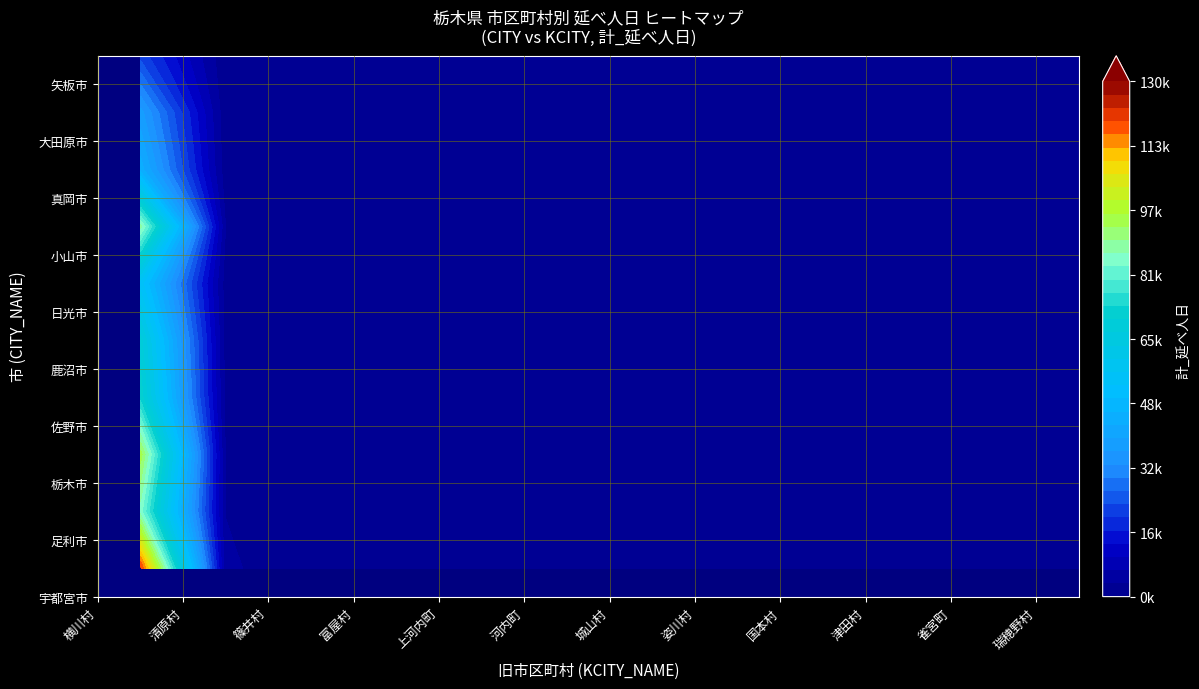

True or false: 鹿沼市 has a value of 0 at 4.

True